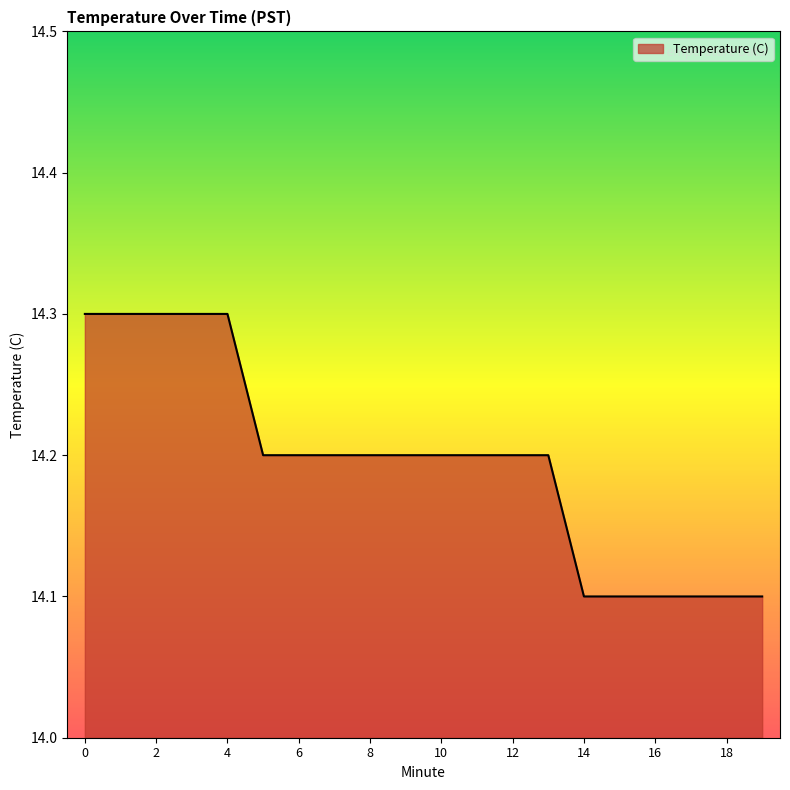

What is the smallest value displayed?

14.1